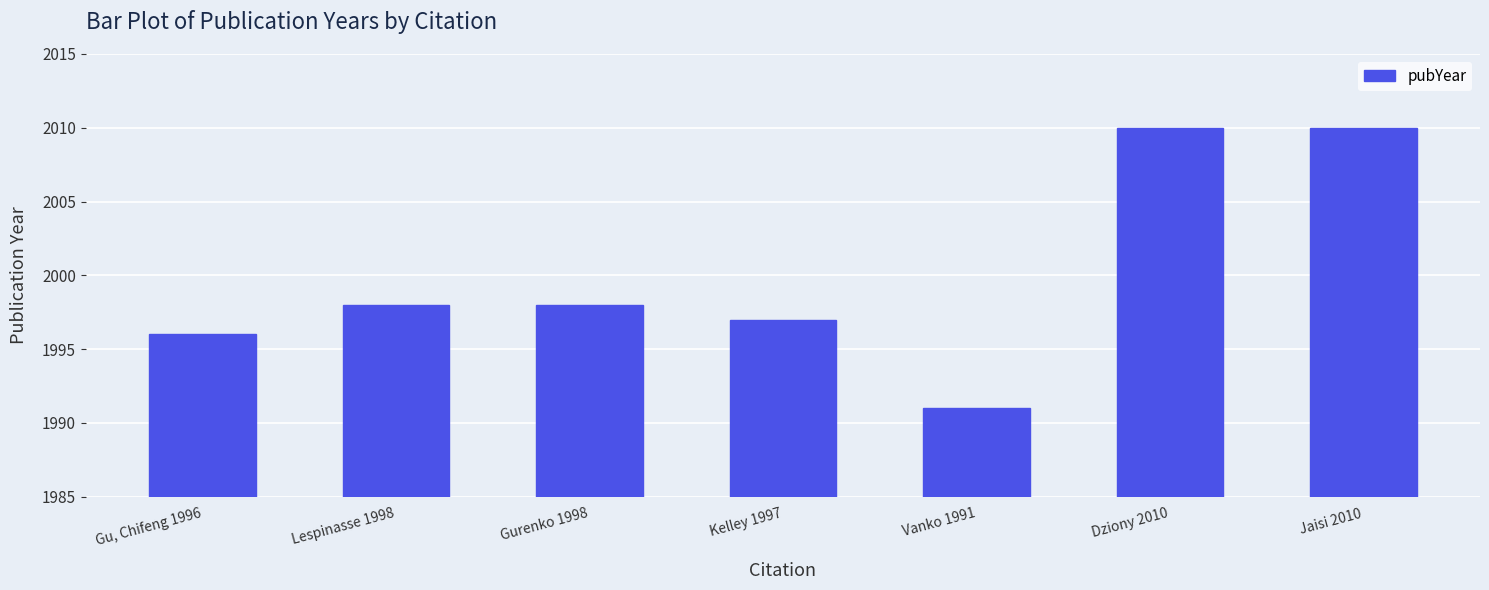

Which has a higher value, Vanko 1991 or Jaisi 2010?

Jaisi 2010